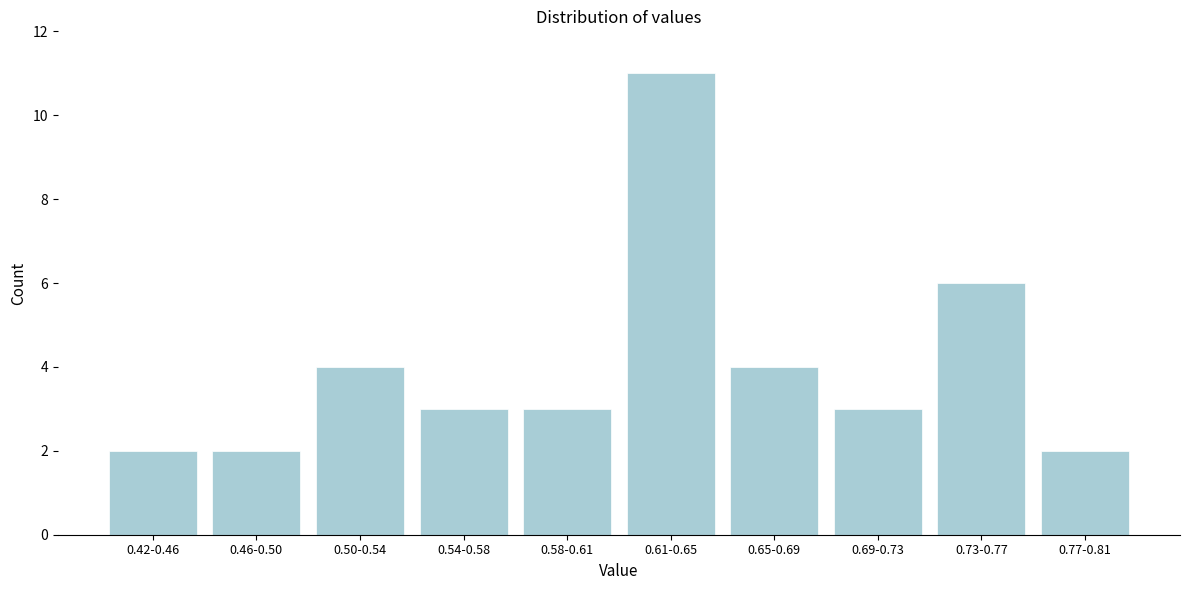

Reading right to left, transcribe all the data shown in this chart.

0.77-0.81=2	0.73-0.77=6	0.69-0.73=3	0.65-0.69=4	0.61-0.65=11	0.58-0.61=3	0.54-0.58=3	0.50-0.54=4	0.46-0.50=2	0.42-0.46=2